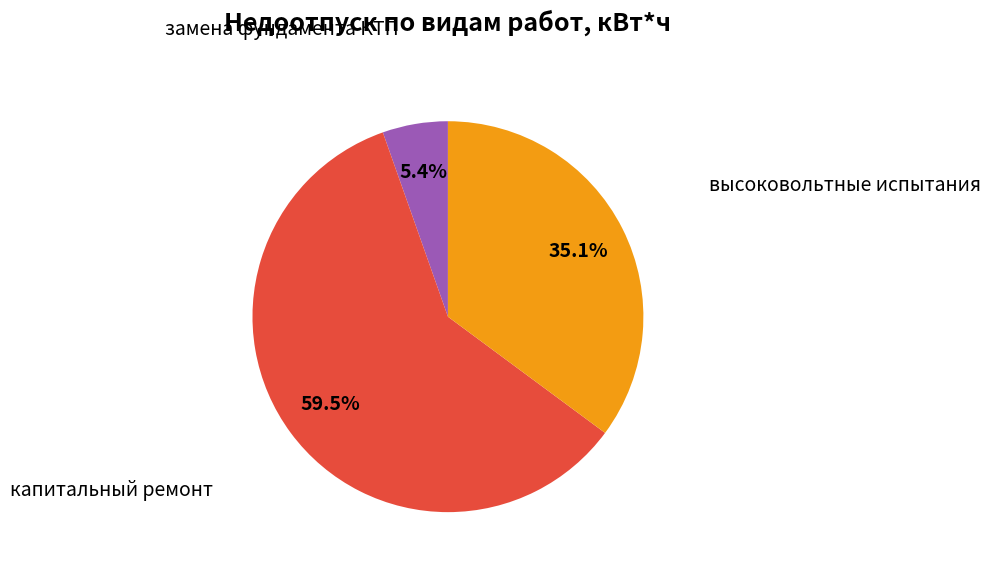

Rank the categories by value from lowest to highest.

замена фундамента КТП, высоковольтные испытания, капитальный ремонт